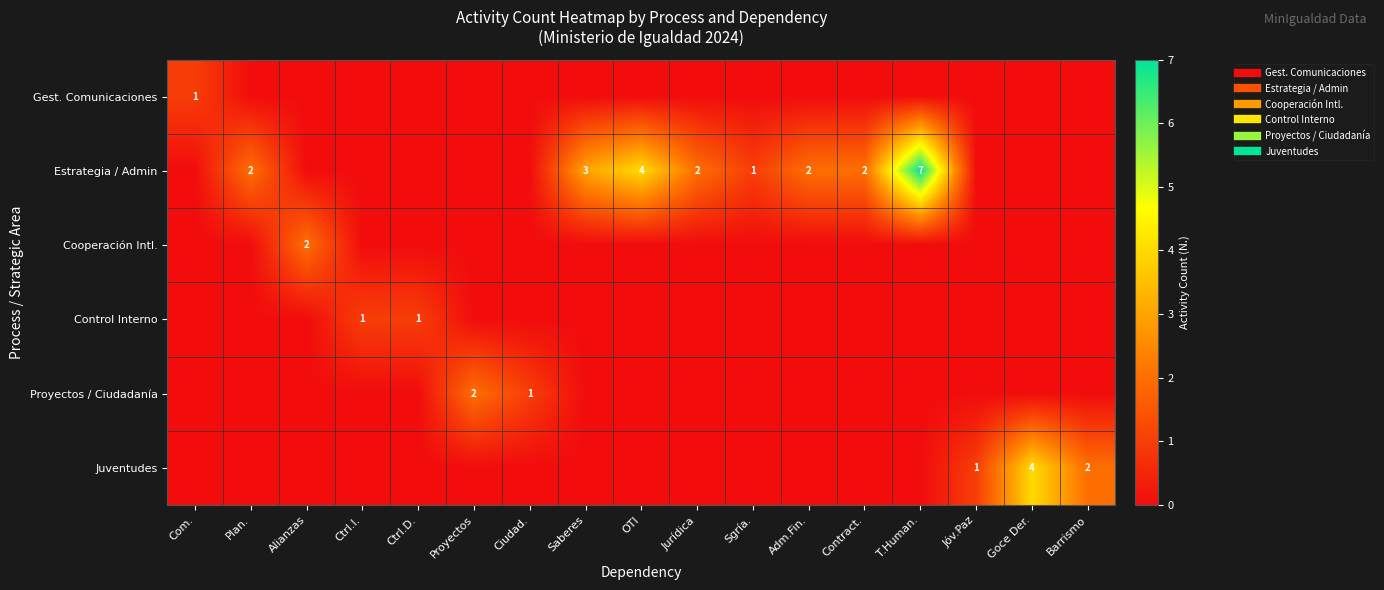

At which category does the chart reach its minimum across all series?

Plan.